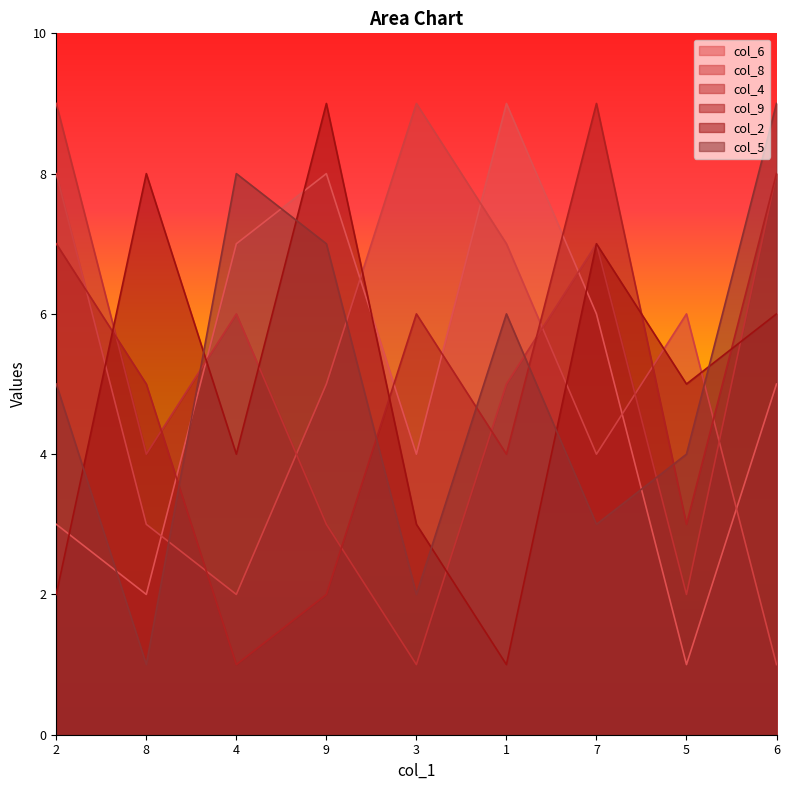

Where is the first local minimum for col_8?

4